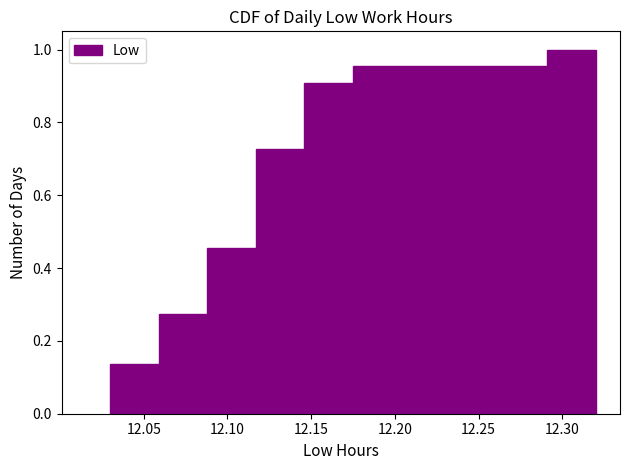

Reading left to right, transcribe this chart: for each bar, give the range it covers on the x-axis and its height. Neither the bar edges nor the heights are printed on the chart, so give them approximately, as read against the axes.

12.030 to 12.059: 0.14
12.059 to 12.088: 0.28
12.088 to 12.117: 0.46
12.117 to 12.146: 0.72
12.146 to 12.175: 0.90
12.175 to 12.204: 0.96
12.204 to 12.233: 0.96
12.233 to 12.262: 0.96
12.262 to 12.291: 0.96
12.291 to 12.320: 1.00